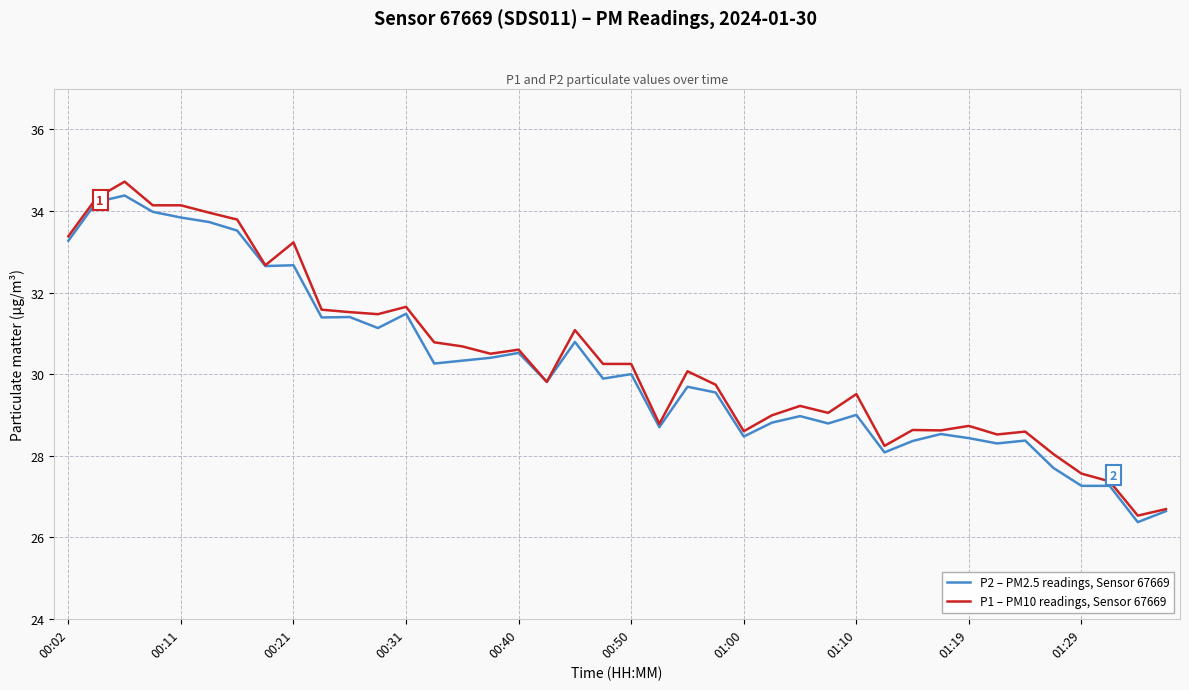

What is the maximum value for P2 – PM2.5 readings, Sensor 67669?

34.4